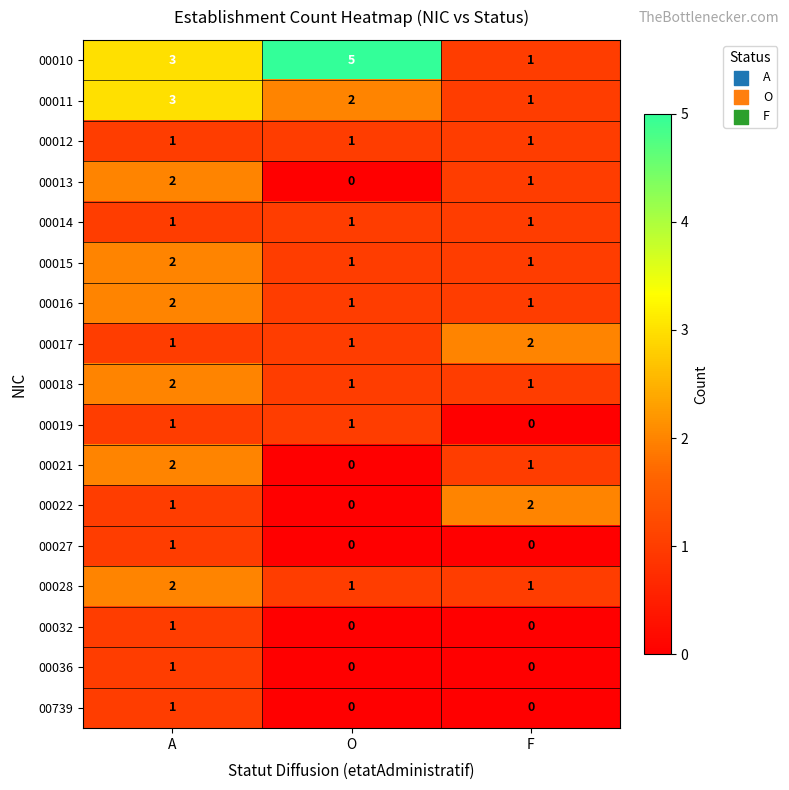

Which series changed the most between O and F?

00010